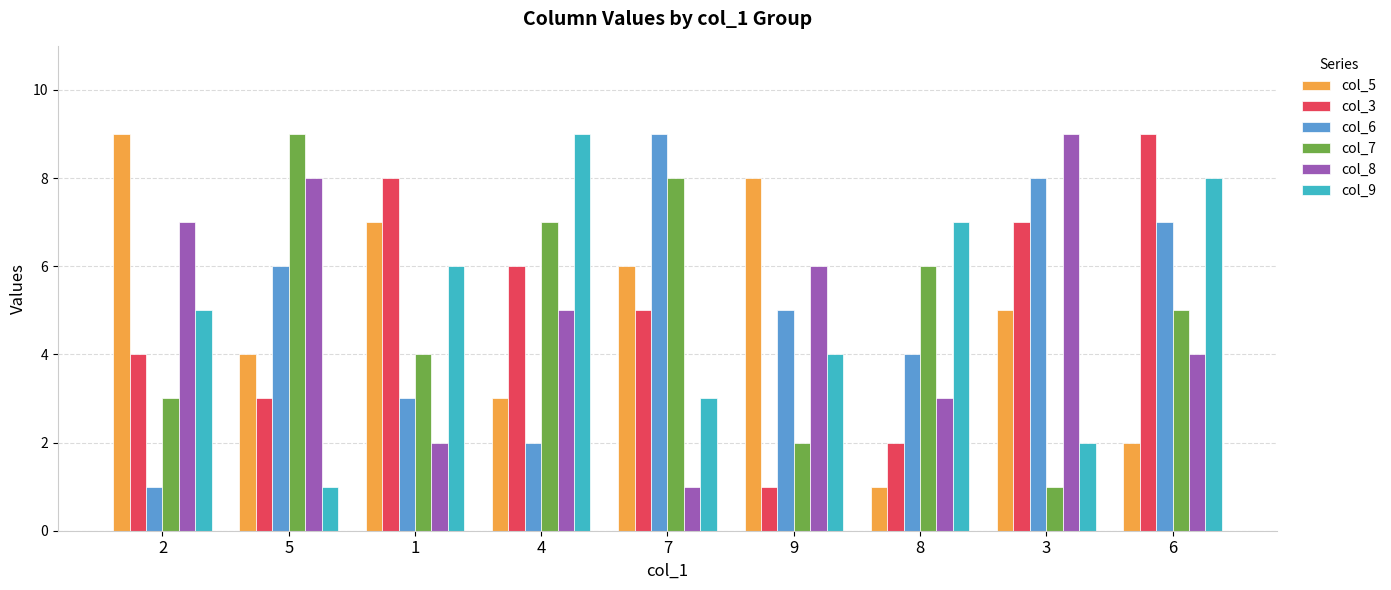

What position from the right is 9?

4